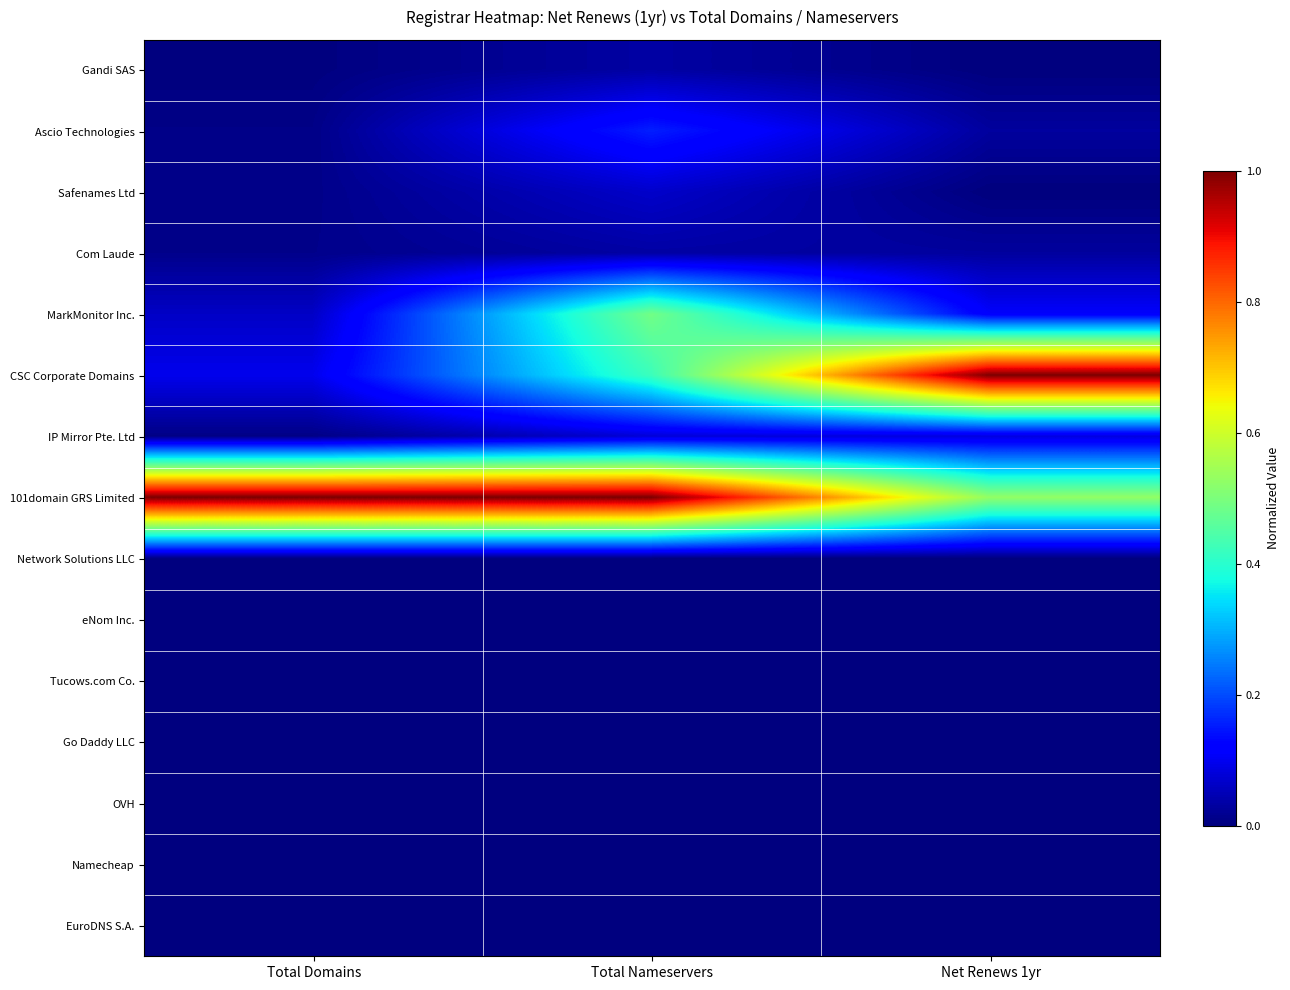

Which label corresponds to the largest value in the chart?

Net Renews 1yr